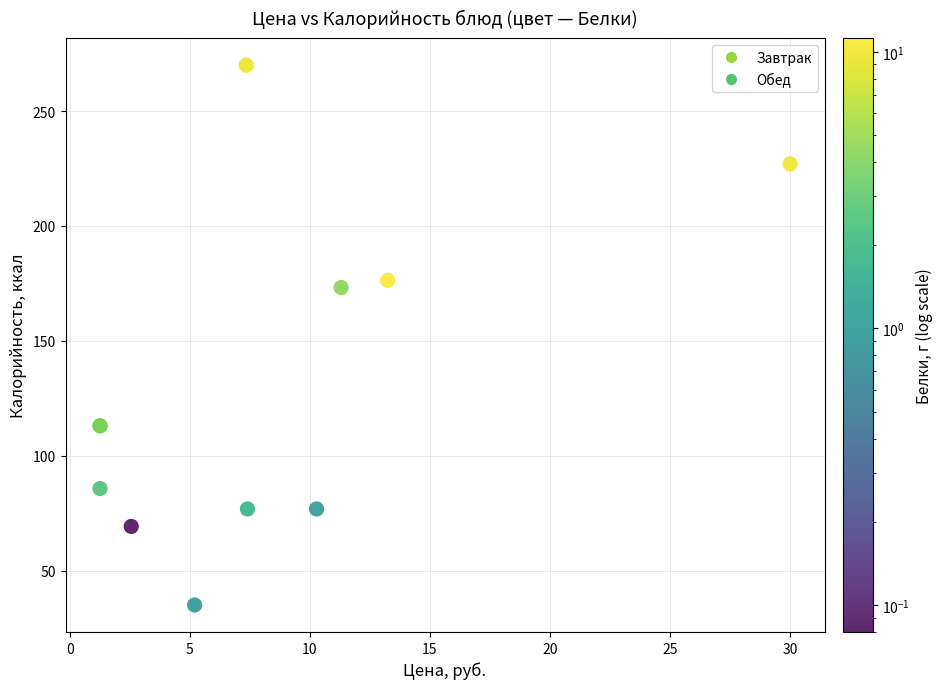

What Y value in the scatter plot is closest to 152?

173.2